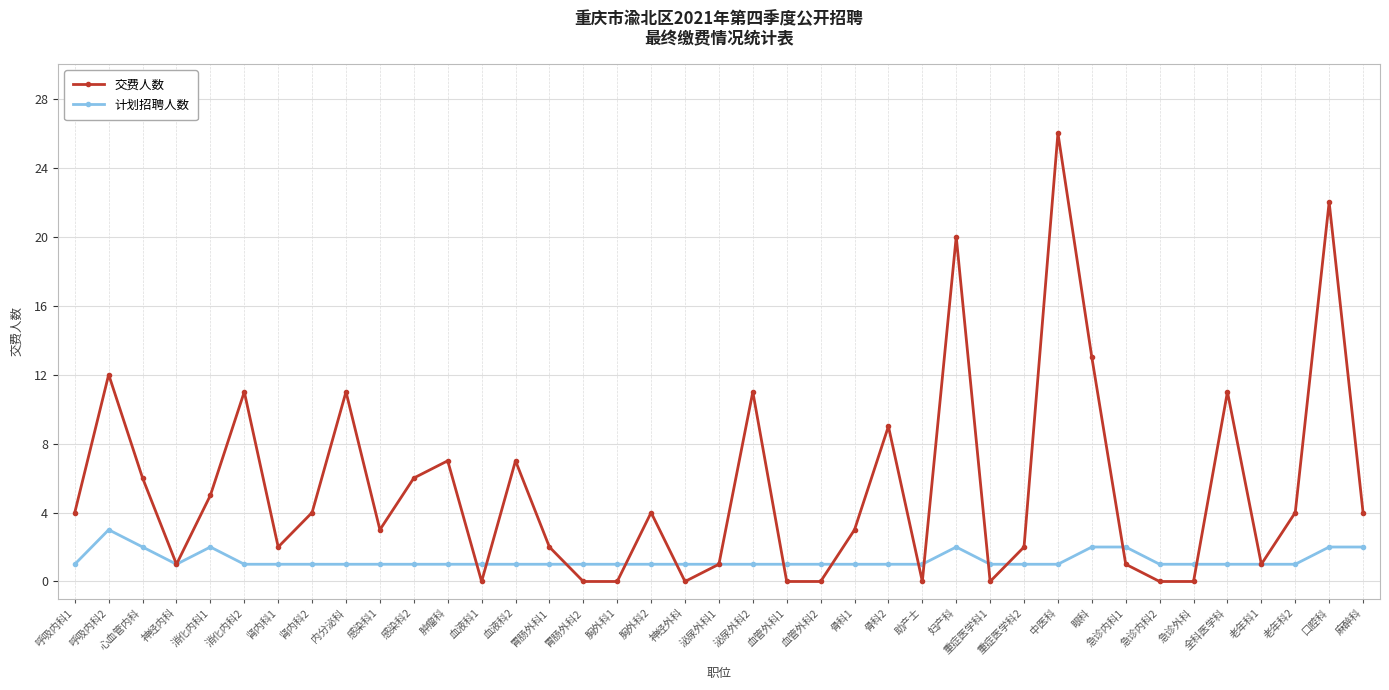

What is the spread (max minus min) of values at 血液科2?

6